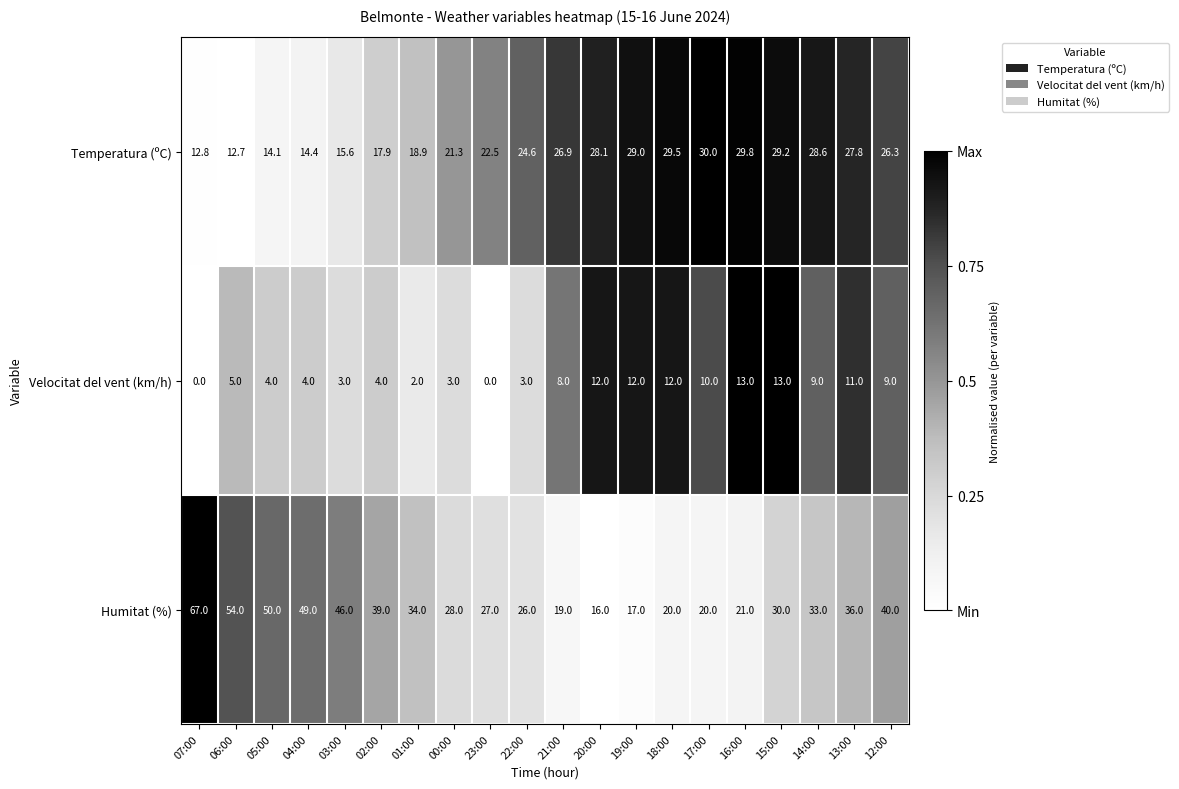

At which category does the chart reach its peak across all series?

07:00